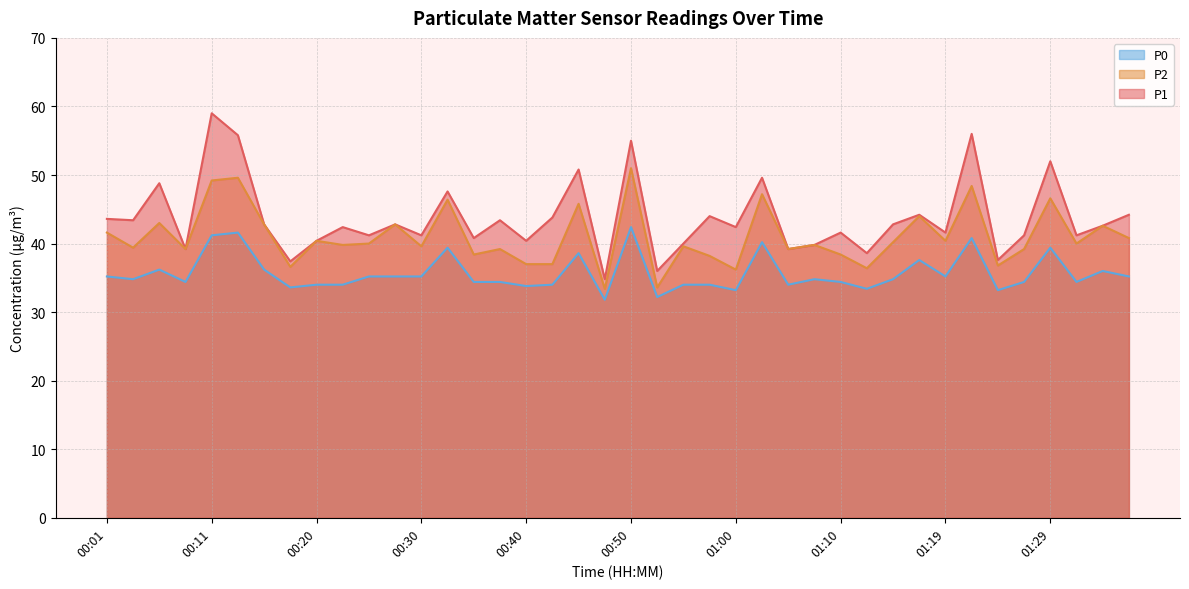

What is the label of the 36th point from the left?

01:27